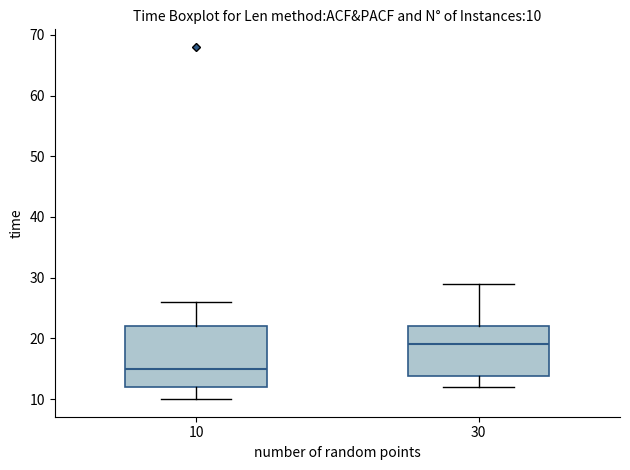

Which box has the highest median line?

30